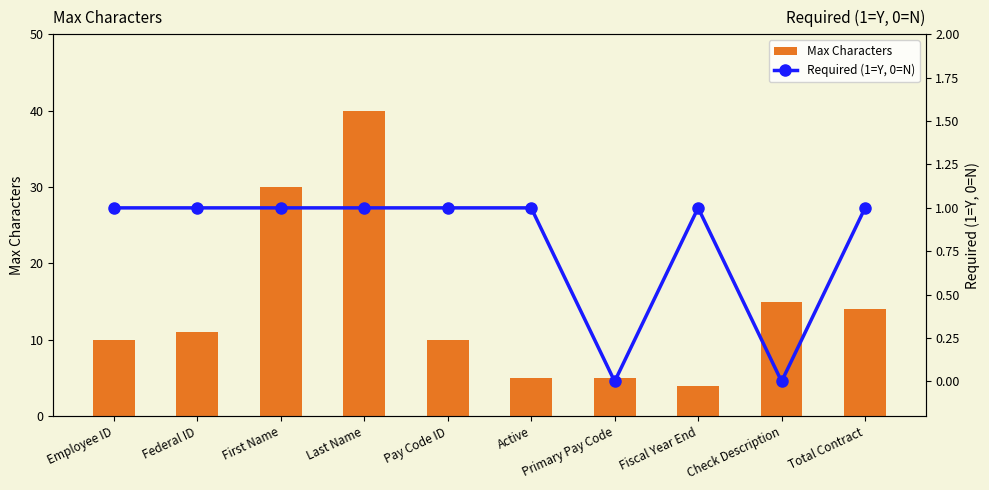

What is the maximum value shown in the chart?

40